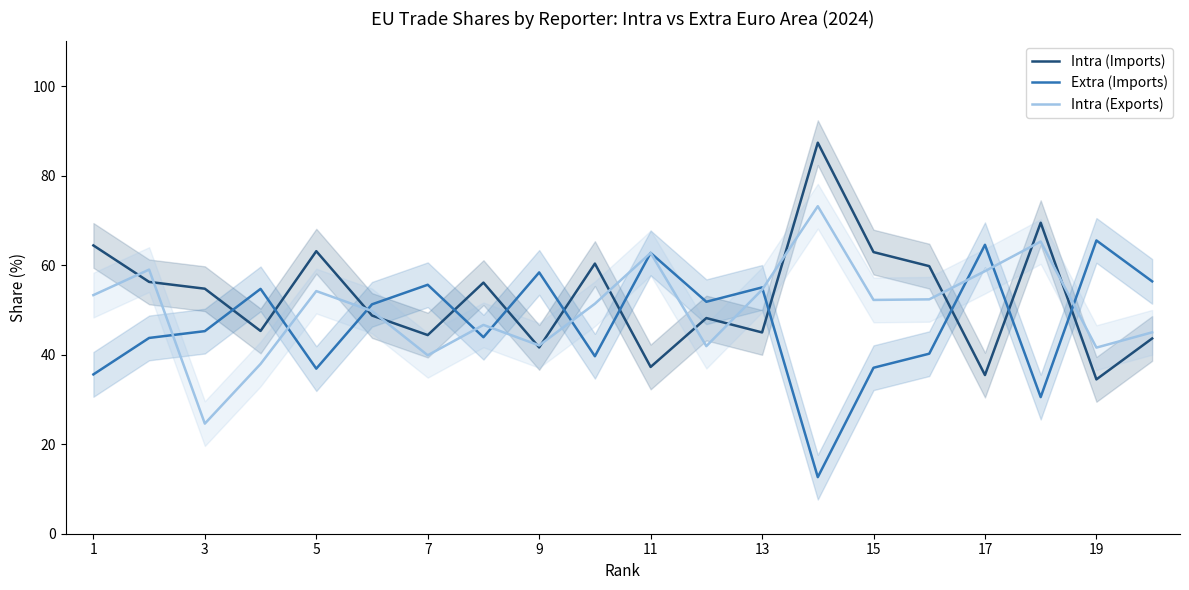

Which series has the largest range (max minus min)?

Intra (Imports)